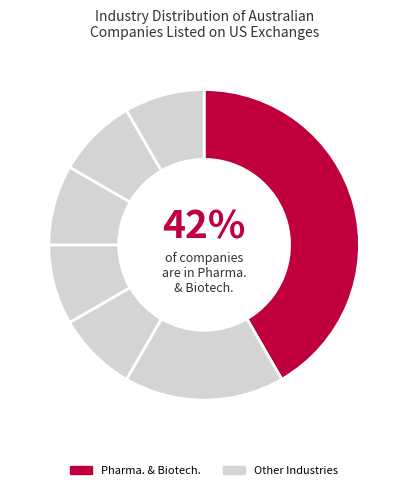

How many segments does this pie chart have?

7